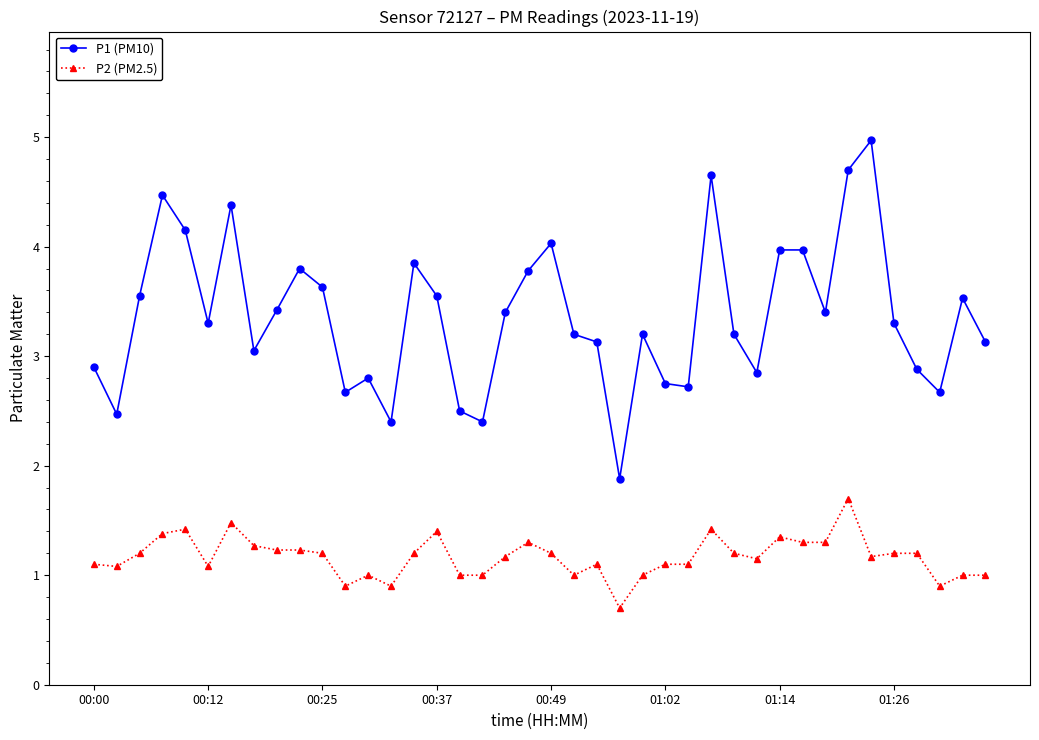

What is the smallest value displayed?

0.7